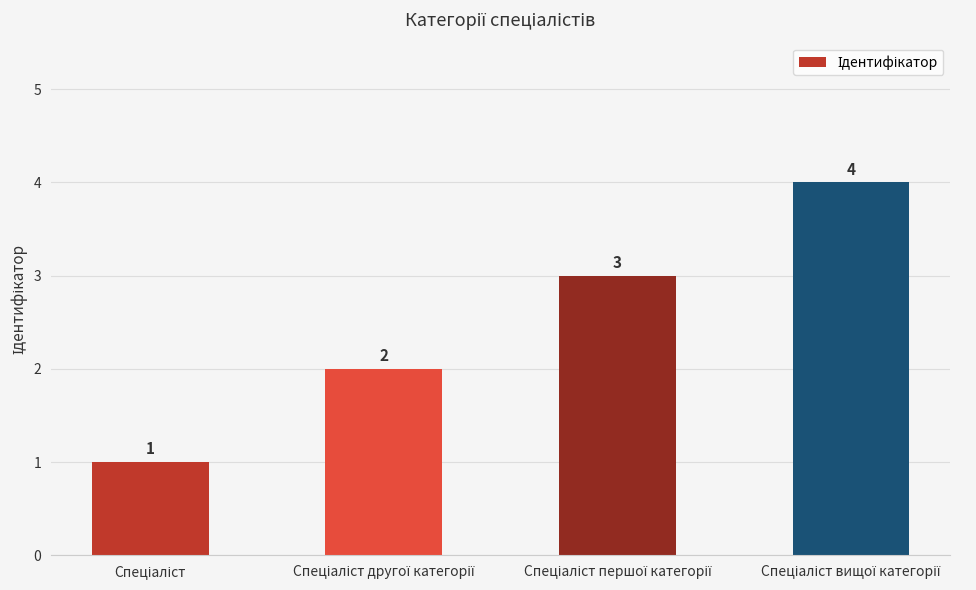

What is the maximum value shown in the chart?

4